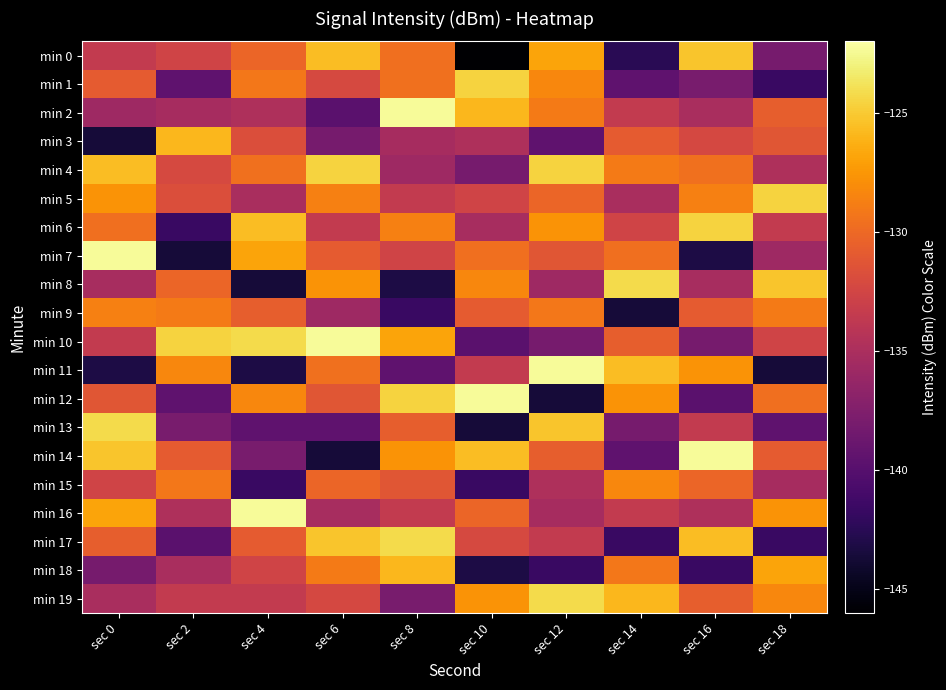

Which series has the largest range (max minus min)?

min 7